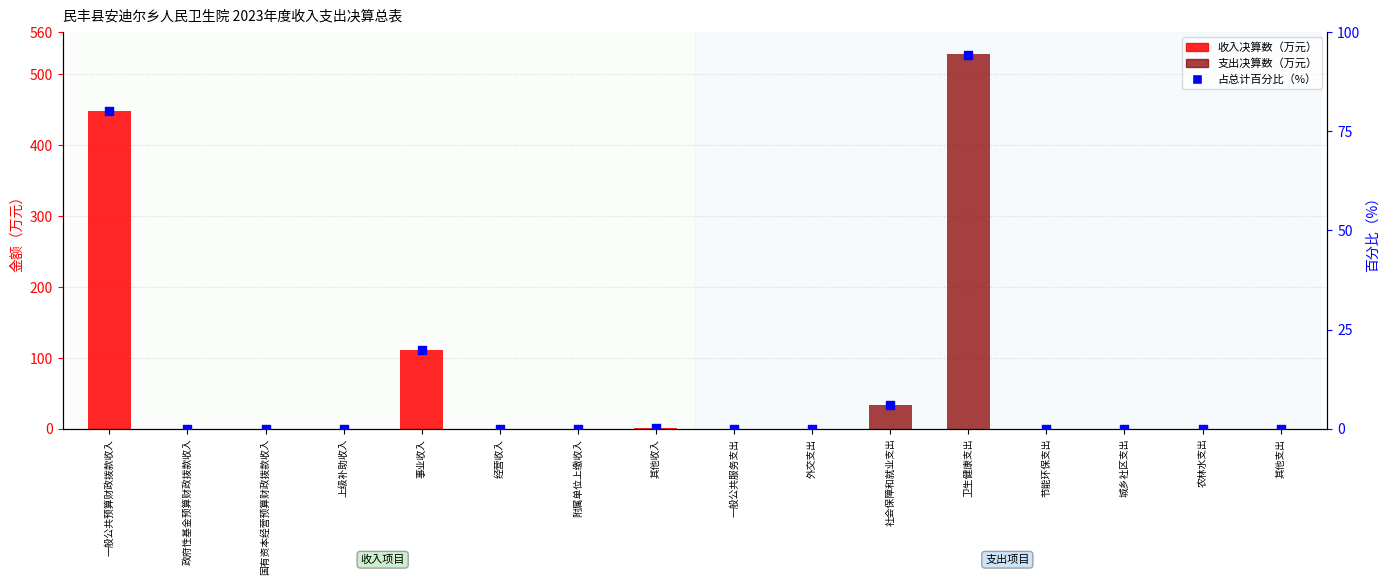

Which series has the widest spread of Y values?

支出决算数（万元）